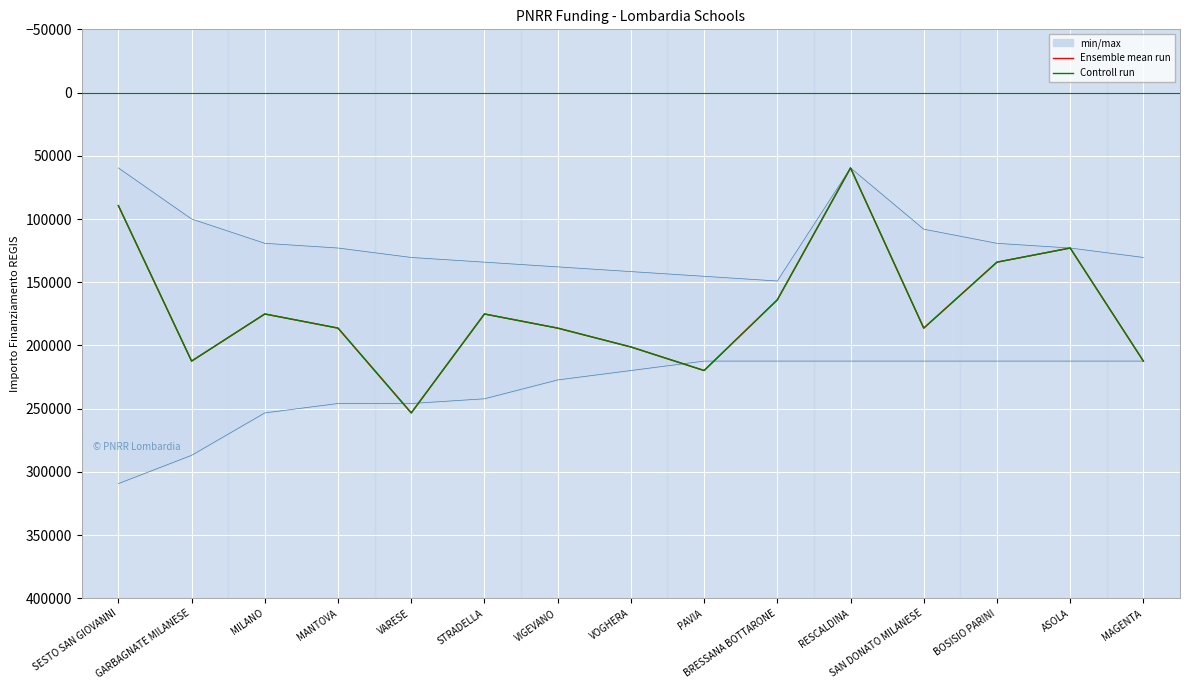

Which series has the largest total across all categories?

Ensemble mean run